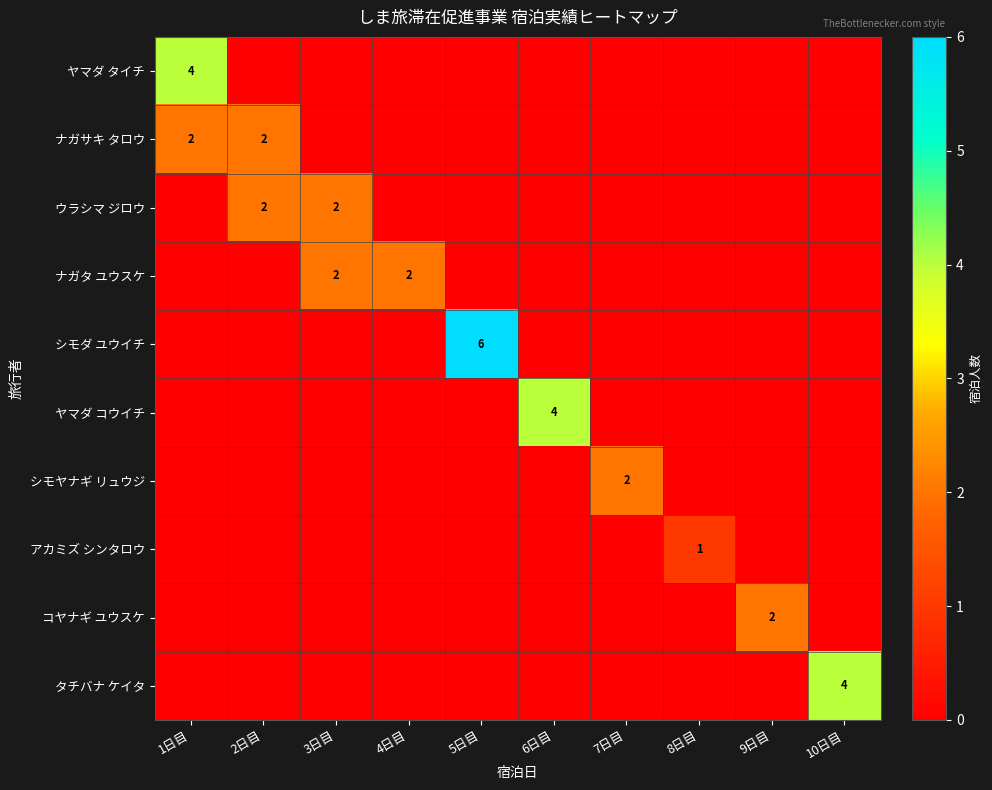

Is it true that ヤマダ タイチ equals 0 at 2日目?

True